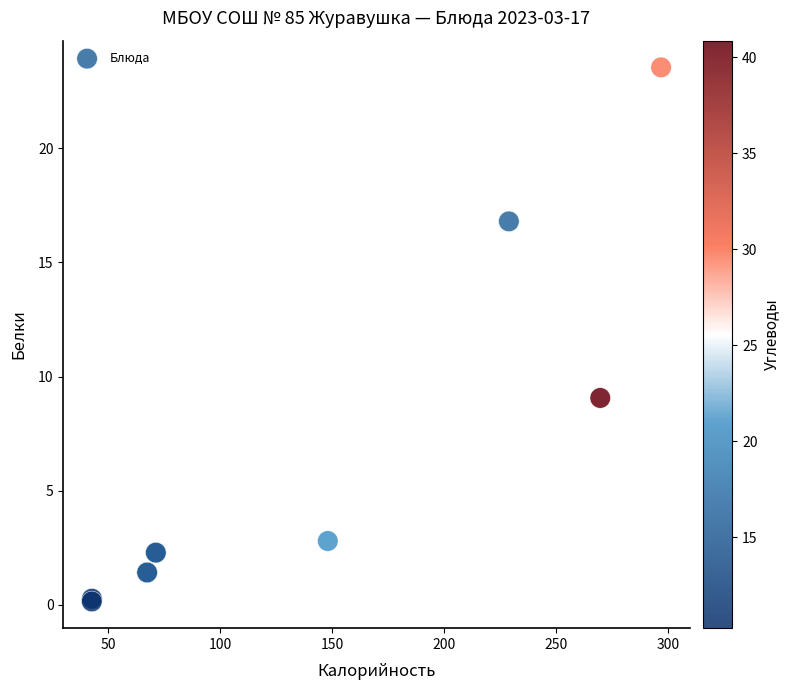

What Y value in the scatter plot is closest to 11?

9.1